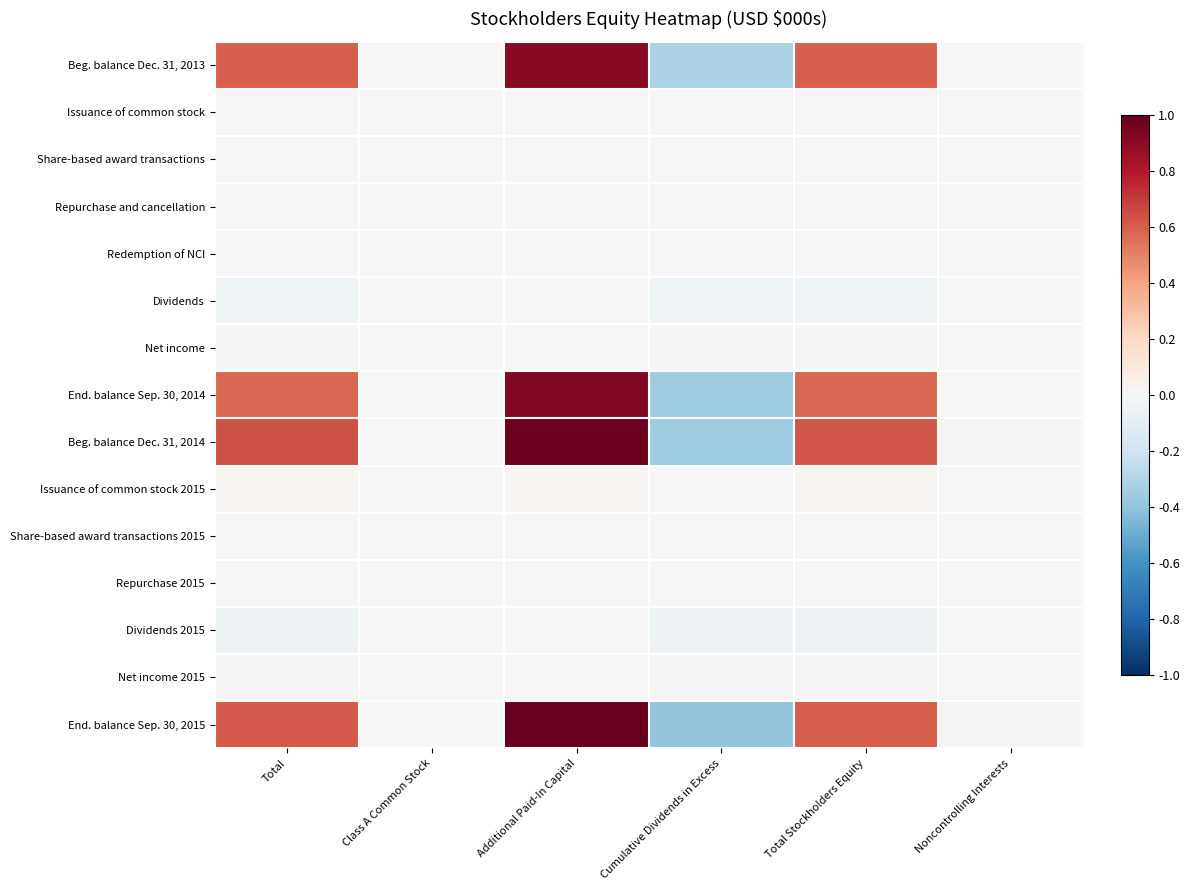

Reading right to left, list all the values displayed in this chart.

Beg. balance Dec. 31, 2013: Noncontrolling Interests=0.0	Total Stockholders Equity=0.6	Cumulative Dividends in Excess=-0.3	Additional Paid-In Capital=0.9	Class A Common Stock=0.0	Total=0.6
Issuance of common stock: Noncontrolling Interests=0.0	Total Stockholders Equity=0.0	Cumulative Dividends in Excess=0.0	Additional Paid-In Capital=0.0	Class A Common Stock=0.0	Total=0.0
Share-based award transactions: Noncontrolling Interests=0.0	Total Stockholders Equity=0.0	Cumulative Dividends in Excess=0.0	Additional Paid-In Capital=0.0	Class A Common Stock=0.0	Total=0.0
Repurchase and cancellation: Noncontrolling Interests=0.0	Total Stockholders Equity=-0.0	Cumulative Dividends in Excess=0.0	Additional Paid-In Capital=-0.0	Class A Common Stock=-0.0	Total=-0.0
Redemption of NCI: Noncontrolling Interests=-0.0	Total Stockholders Equity=0.0	Cumulative Dividends in Excess=0.0	Additional Paid-In Capital=0.0	Class A Common Stock=0.0	Total=0.0
Dividends: Noncontrolling Interests=-0.0	Total Stockholders Equity=-0.0	Cumulative Dividends in Excess=-0.0	Additional Paid-In Capital=0.0	Class A Common Stock=0.0	Total=-0.0
Net income: Noncontrolling Interests=0.0	Total Stockholders Equity=0.0	Cumulative Dividends in Excess=0.0	Additional Paid-In Capital=0.0	Class A Common Stock=0.0	Total=0.0
End. balance Sep. 30, 2014: Noncontrolling Interests=0.0	Total Stockholders Equity=0.6	Cumulative Dividends in Excess=-0.4	Additional Paid-In Capital=0.9	Class A Common Stock=0.0	Total=0.6
Beg. balance Dec. 31, 2014: Noncontrolling Interests=0.0	Total Stockholders Equity=0.6	Cumulative Dividends in Excess=-0.4	Additional Paid-In Capital=1.0	Class A Common Stock=0.0	Total=0.6
Issuance of common stock 2015: Noncontrolling Interests=0.0	Total Stockholders Equity=0.0	Cumulative Dividends in Excess=0.0	Additional Paid-In Capital=0.0	Class A Common Stock=0.0	Total=0.0
Share-based award transactions 2015: Noncontrolling Interests=0.0	Total Stockholders Equity=0.0	Cumulative Dividends in Excess=0.0	Additional Paid-In Capital=0.0	Class A Common Stock=0.0	Total=0.0
Repurchase 2015: Noncontrolling Interests=0.0	Total Stockholders Equity=-0.0	Cumulative Dividends in Excess=0.0	Additional Paid-In Capital=-0.0	Class A Common Stock=-0.0	Total=-0.0
Dividends 2015: Noncontrolling Interests=-0.0	Total Stockholders Equity=-0.0	Cumulative Dividends in Excess=-0.0	Additional Paid-In Capital=0.0	Class A Common Stock=0.0	Total=-0.0
Net income 2015: Noncontrolling Interests=0.0	Total Stockholders Equity=0.0	Cumulative Dividends in Excess=0.0	Additional Paid-In Capital=0.0	Class A Common Stock=0.0	Total=0.0
End. balance Sep. 30, 2015: Noncontrolling Interests=0.0	Total Stockholders Equity=0.6	Cumulative Dividends in Excess=-0.4	Additional Paid-In Capital=1.0	Class A Common Stock=0.0	Total=0.6